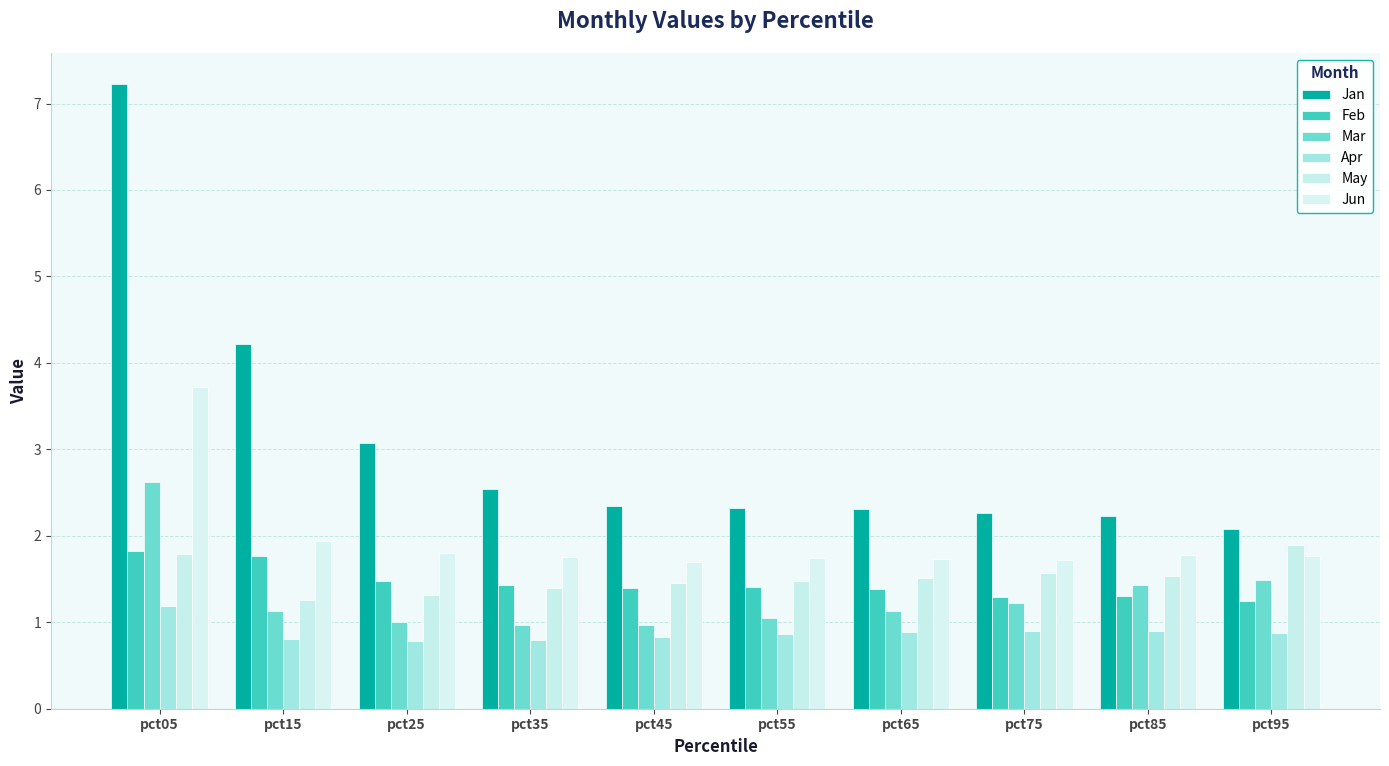

Which series changed the most between pct05 and pct35?

Jan